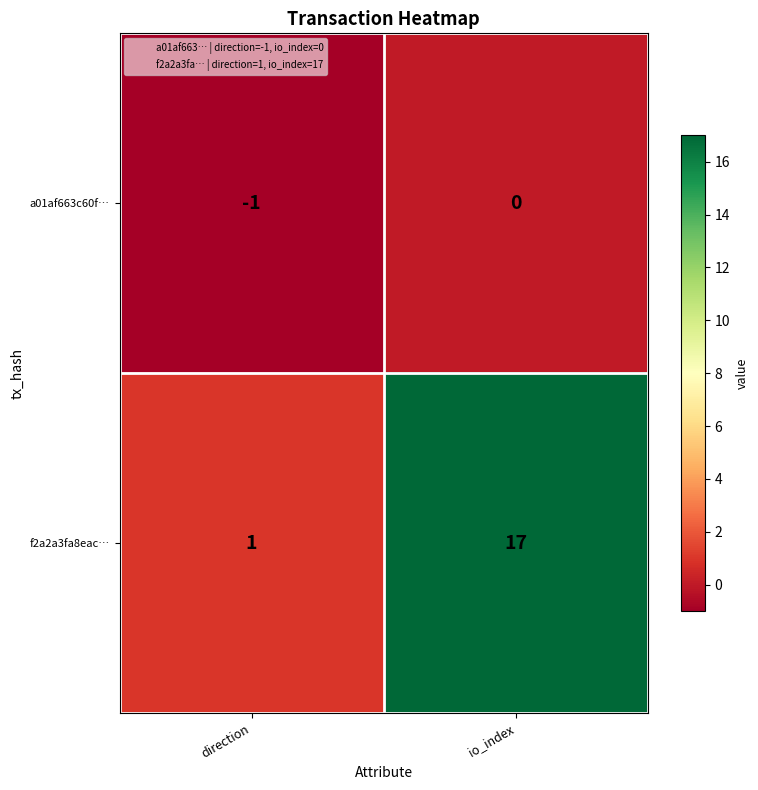

True or false: a01af663c60f… has a value of -1 at direction.

True